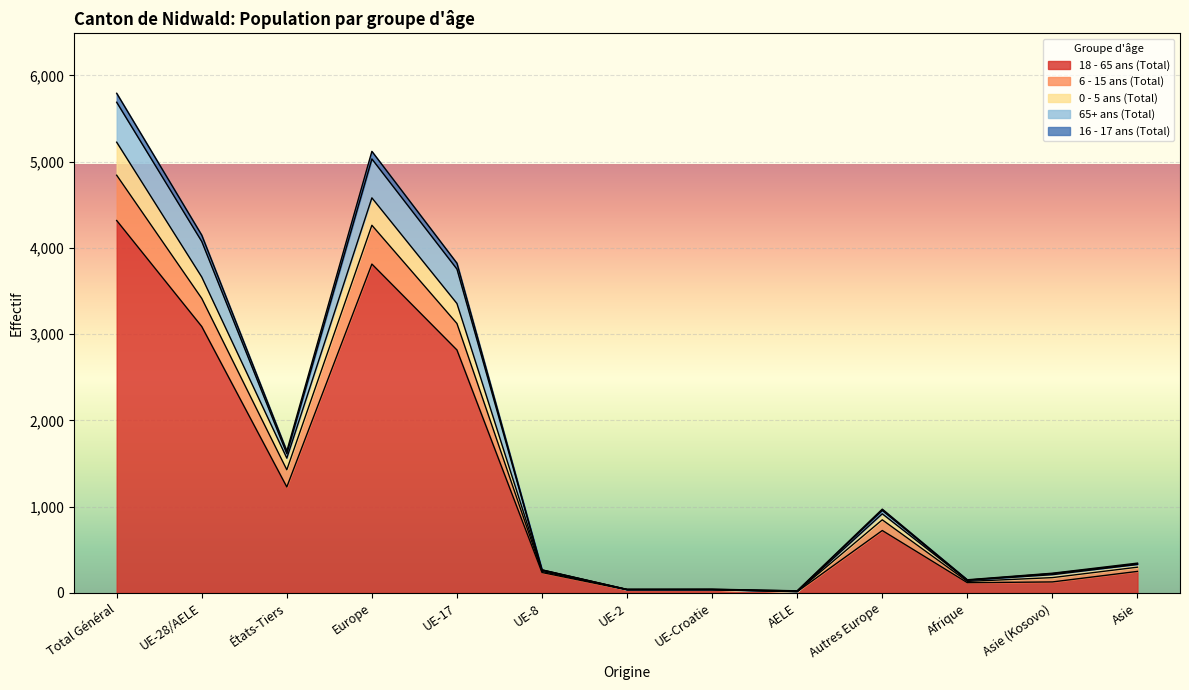

What is the label of the 3rd point from the right?

Afrique